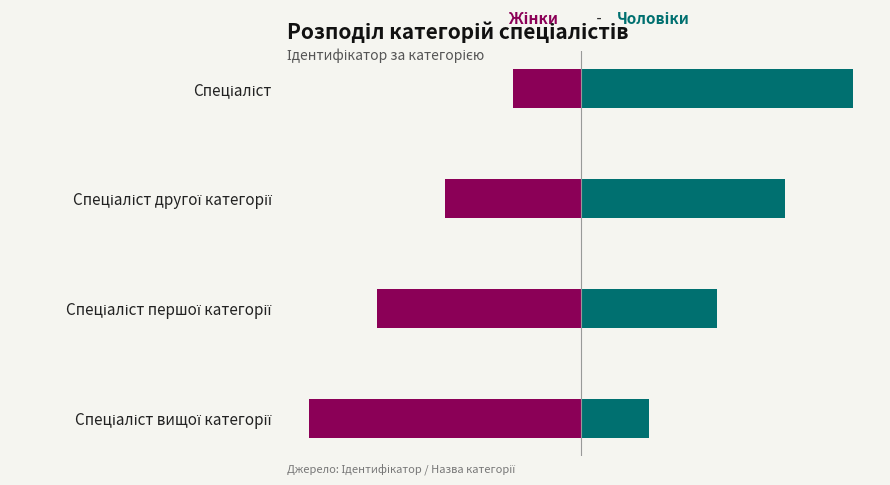

Reading left to right, extract all data points from this chart.

Ідентифікатор (жінки): -1	-2	-3	-4
Ідентифікатор (чоловіки): 4	3	2	1